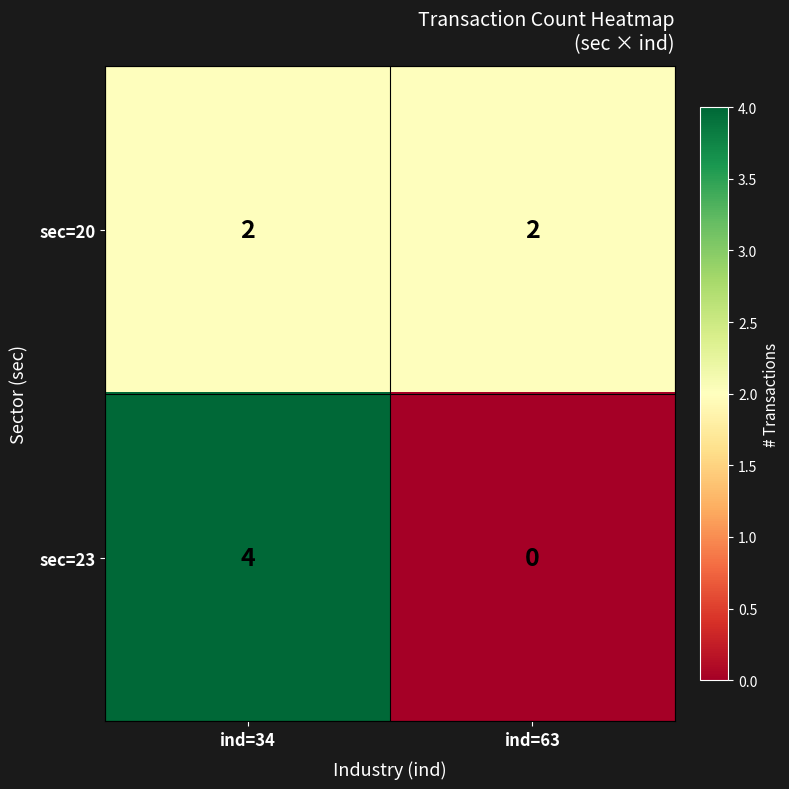

What is the sum of all sec=23 values?

4